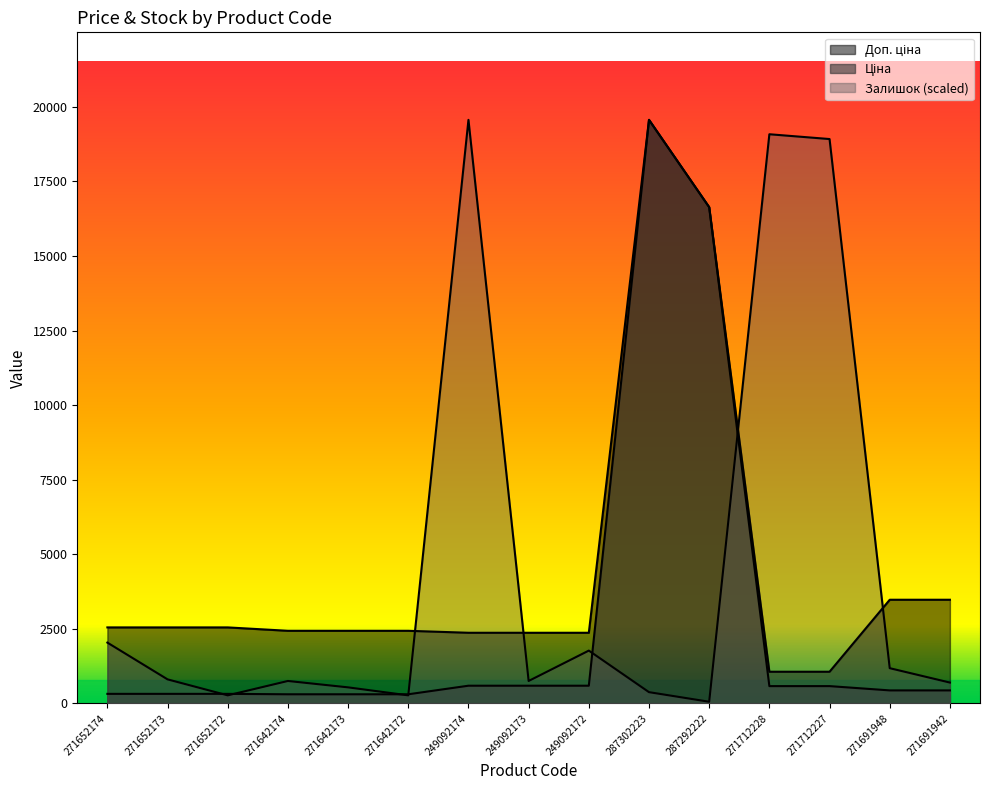

What is the difference between the Доп. ціна values at 249092172 and 271642174?

66.3